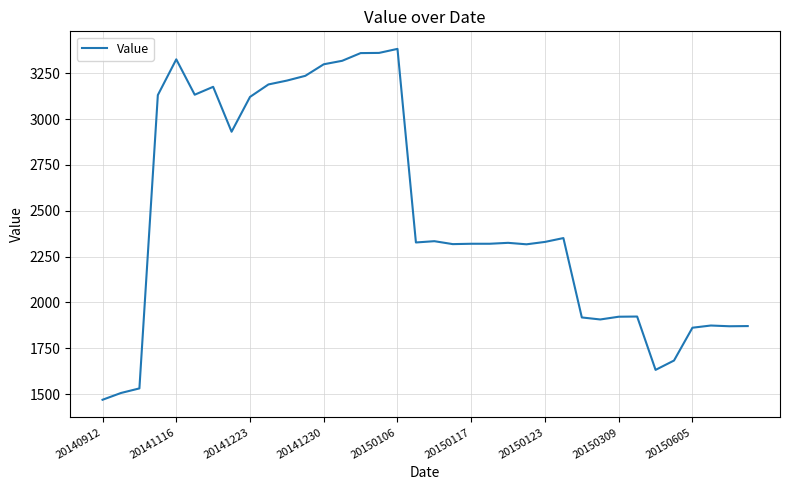

What is the greatest value displayed?

3383